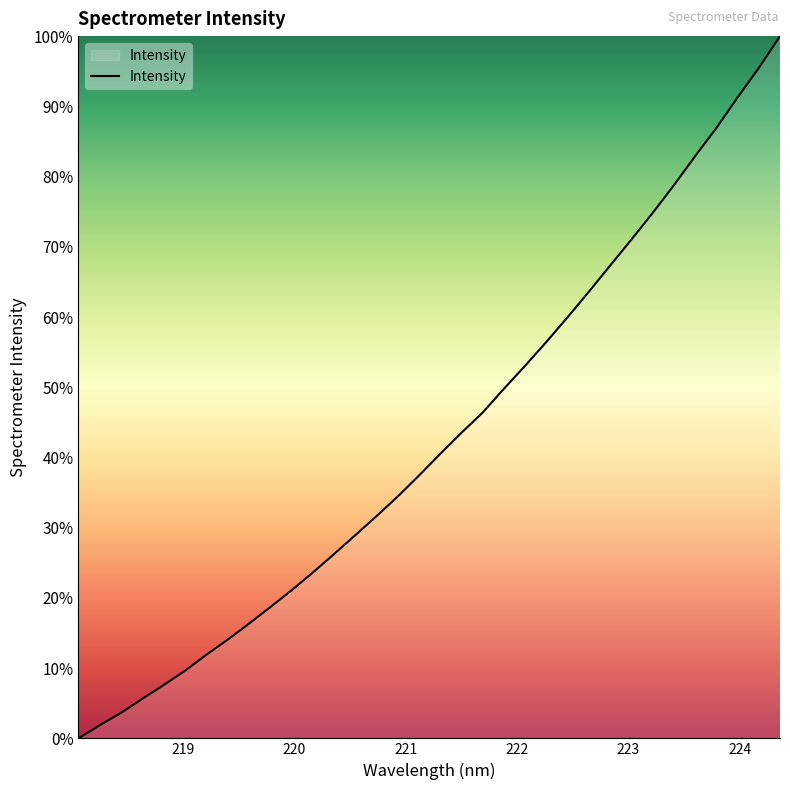

What is the maximum value shown in the chart?

100.0